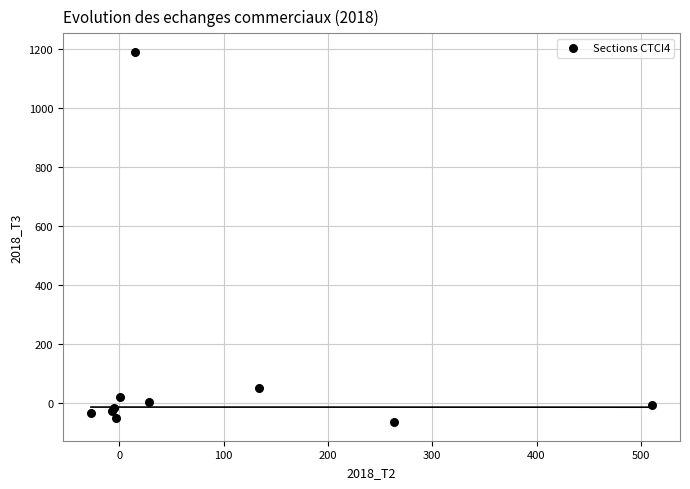

What Y value in the scatter plot is closest to 561?

51.8